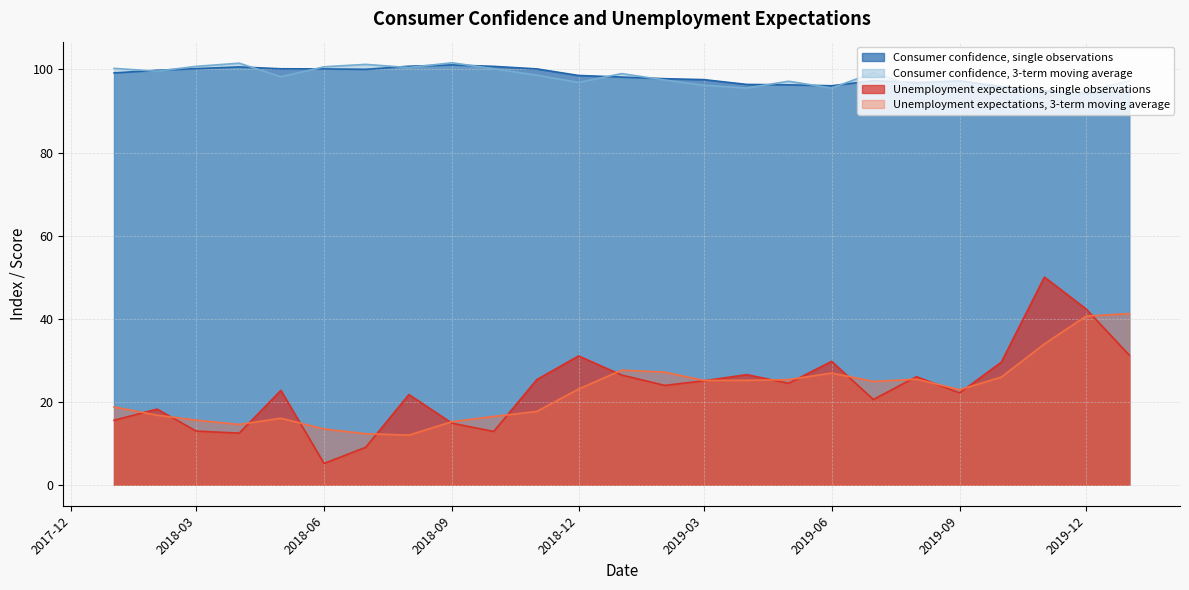

The Unemployment expectations, single observations series shows 42.6 at 2019-06. True or false?

False